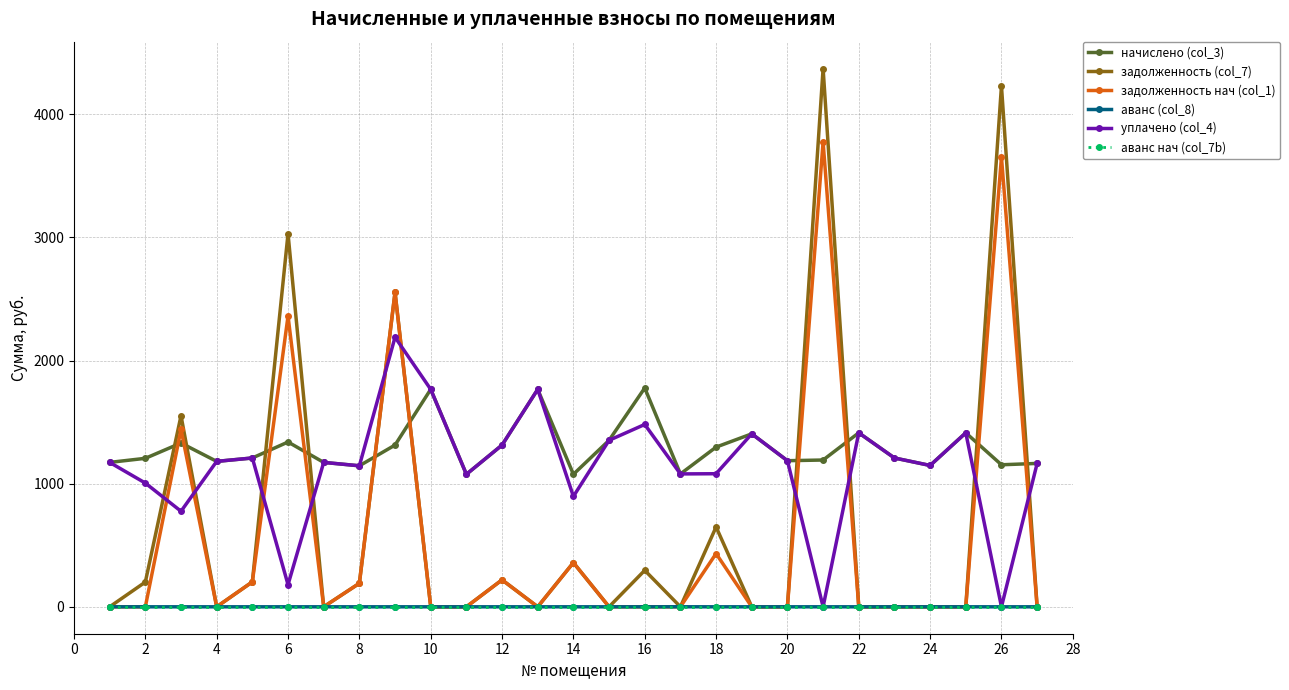

Which series has the largest range (max minus min)?

задолженность (col_7)